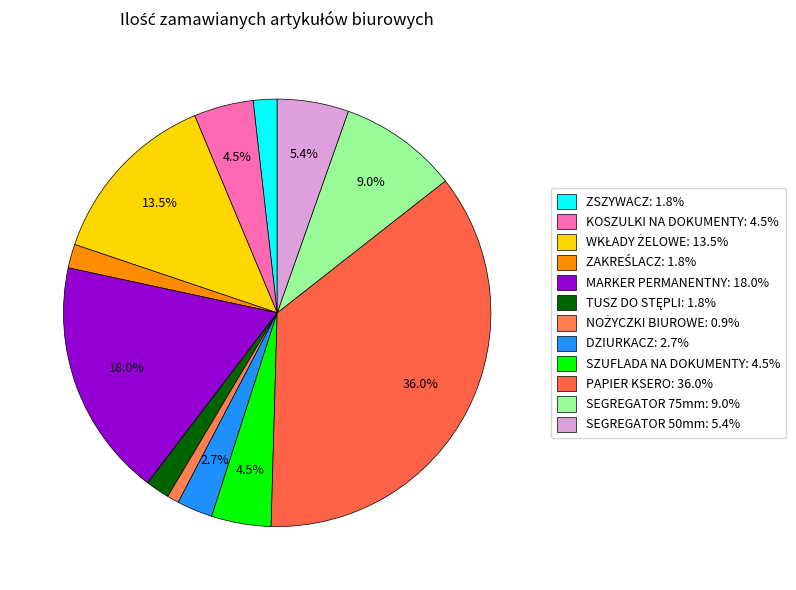

To the nearest percent, what is the average slice percentage?

8%